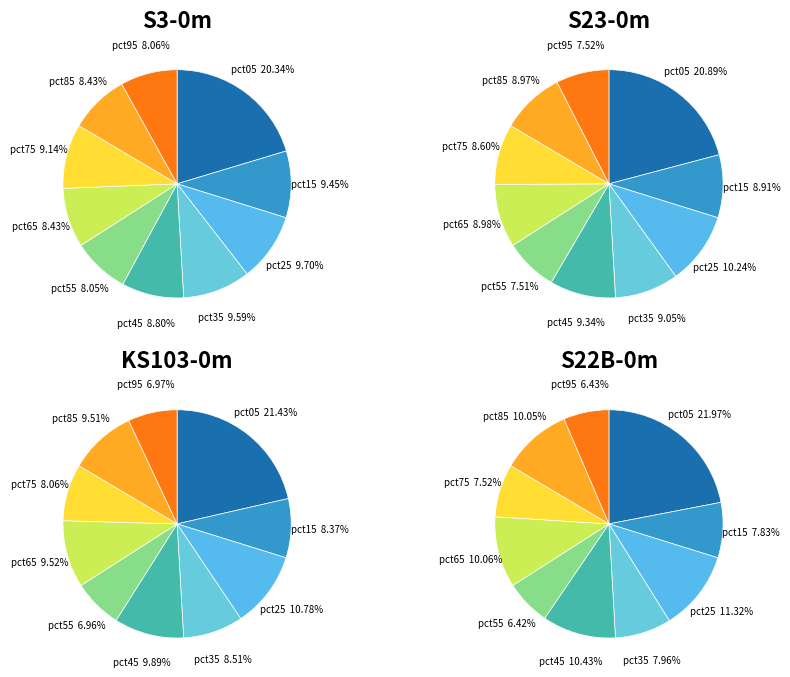

Is there a majority slice in this chart?

No